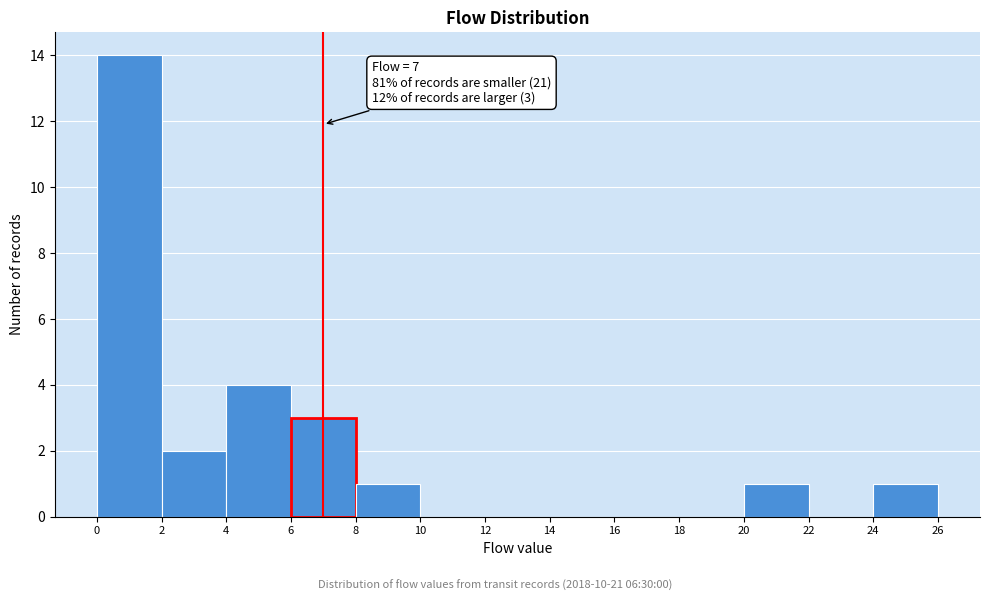

Over which range of the x-axis is the bar tallest?

0 to 2